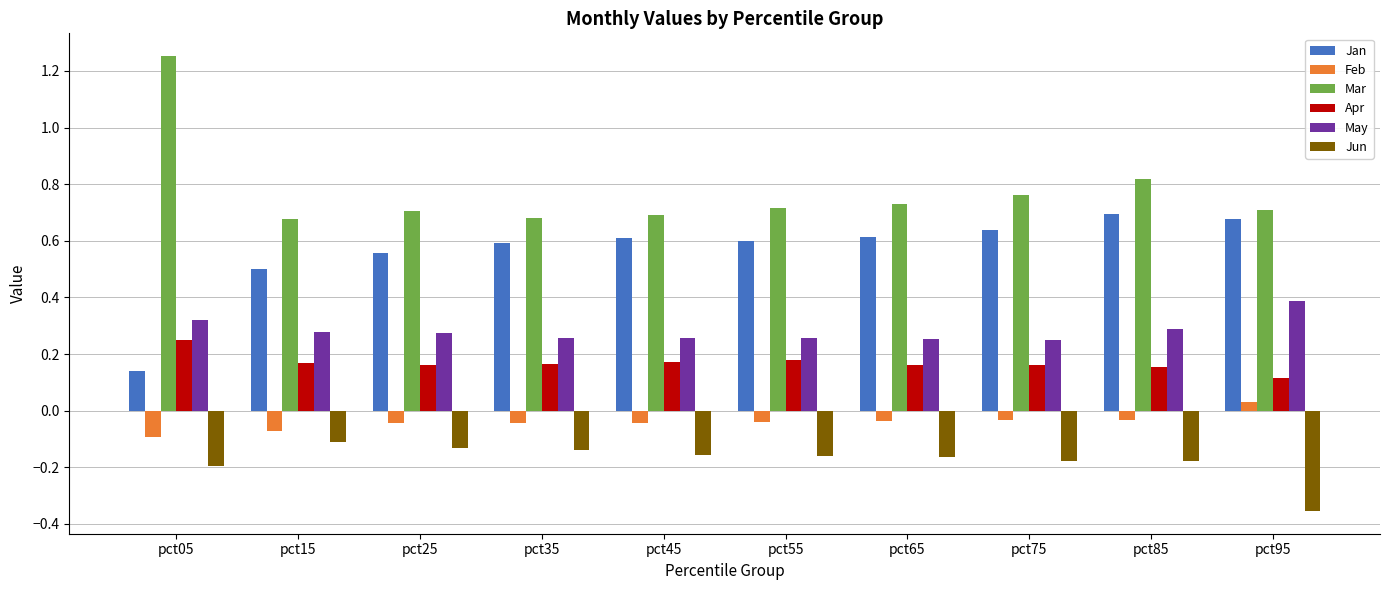

Which category has the lowest value in the Jun series?

pct95